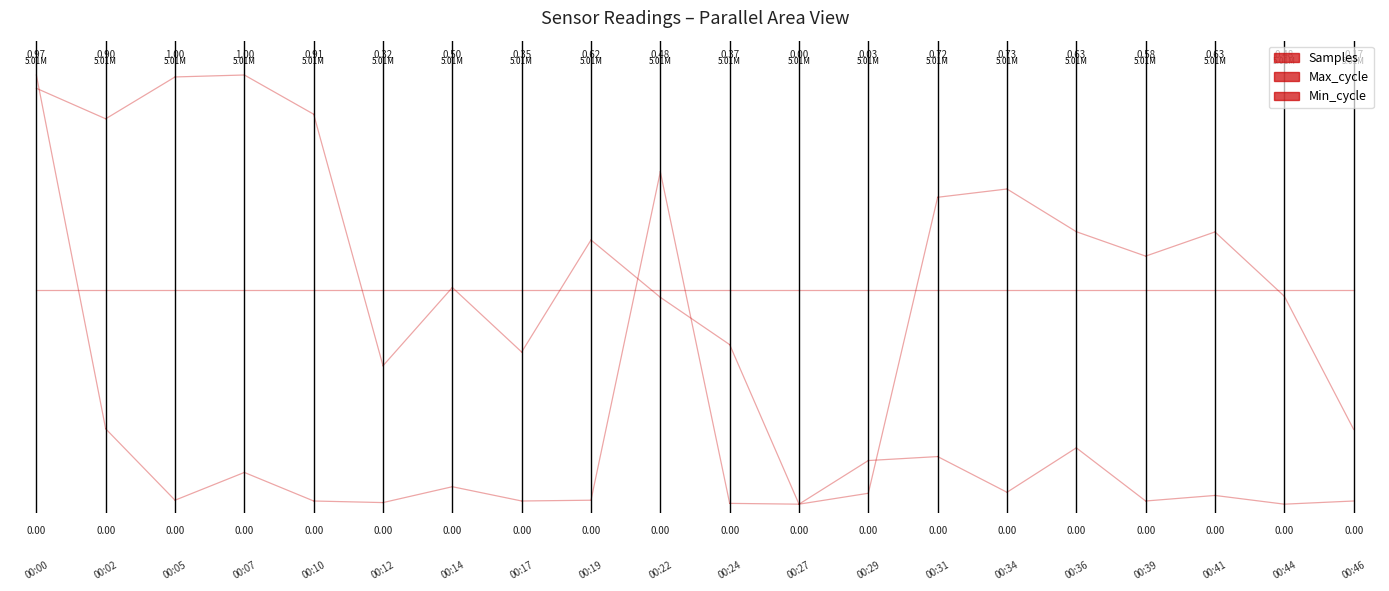

What is the sum of all Max_cycle values?

1.2